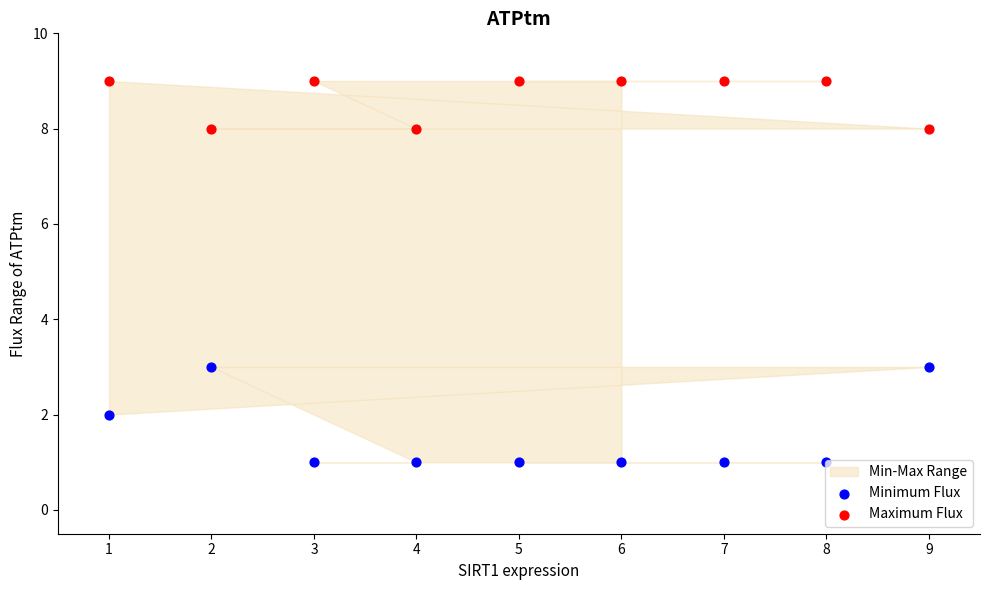

Which series has the largest Y range (max minus min)?

Minimum Flux